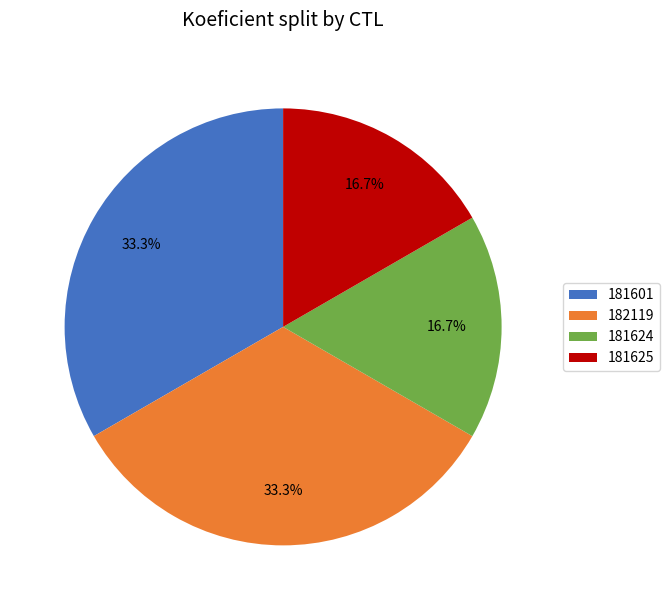

To the nearest percent, what is the difference between the largest and smallest slice percentages?

17%